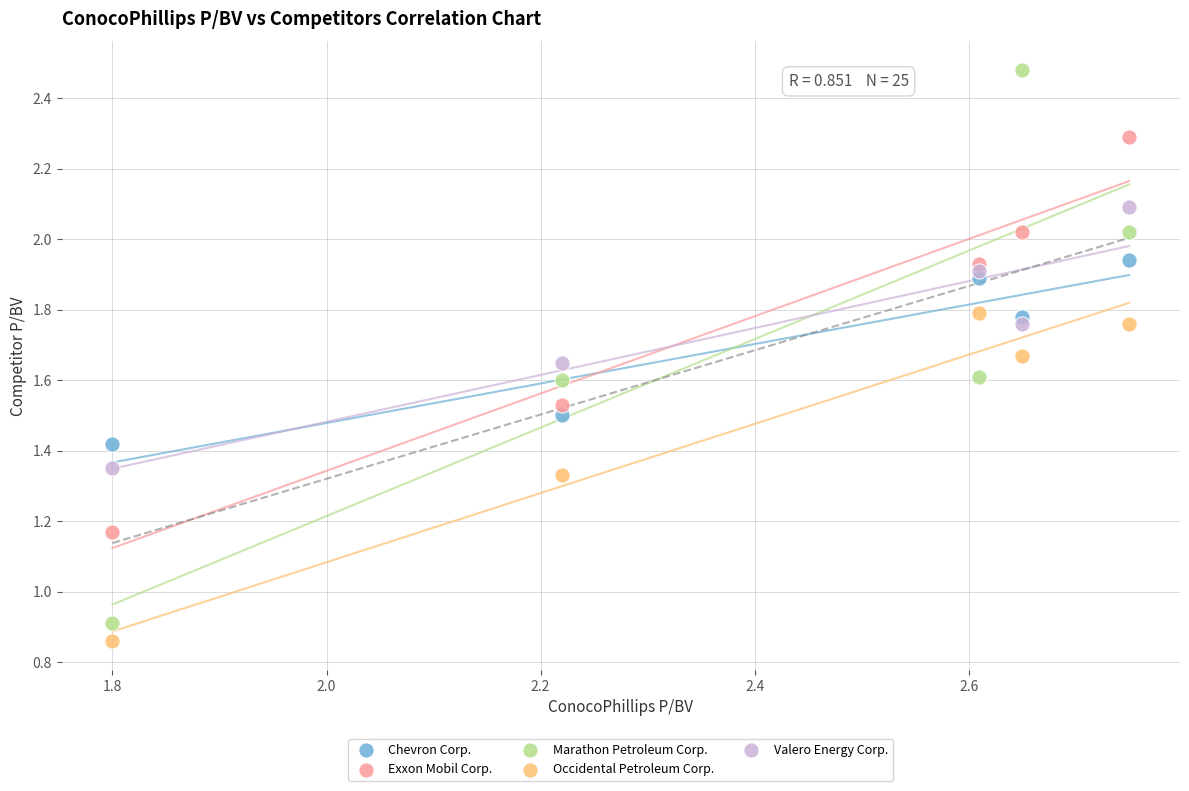

Which series contains the lowest Y value?

Occidental Petroleum Corp.